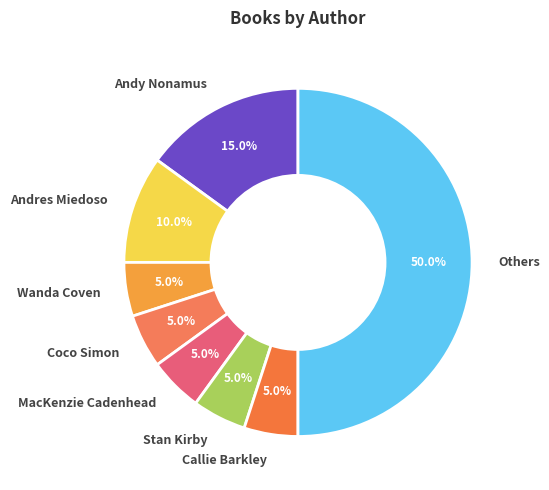

How many slices are in this pie chart?

8